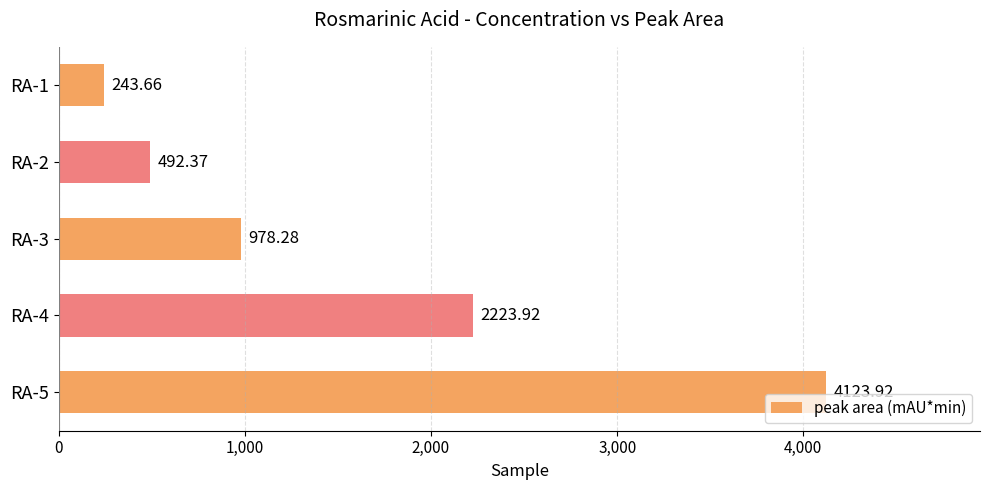

Rank the categories by value from lowest to highest.

RA-1, RA-2, RA-3, RA-4, RA-5